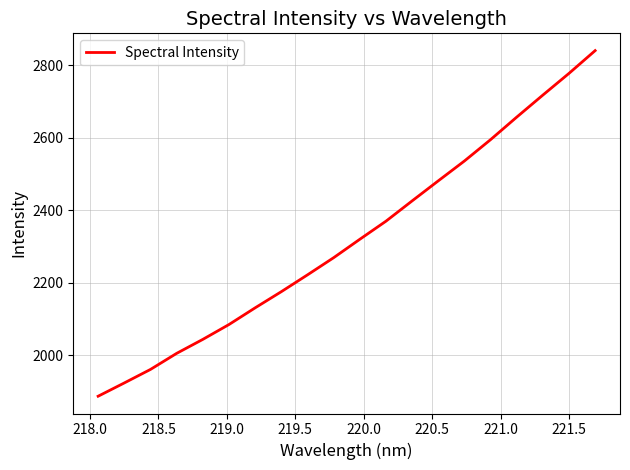

What is the maximum value shown in the chart?

2840.8